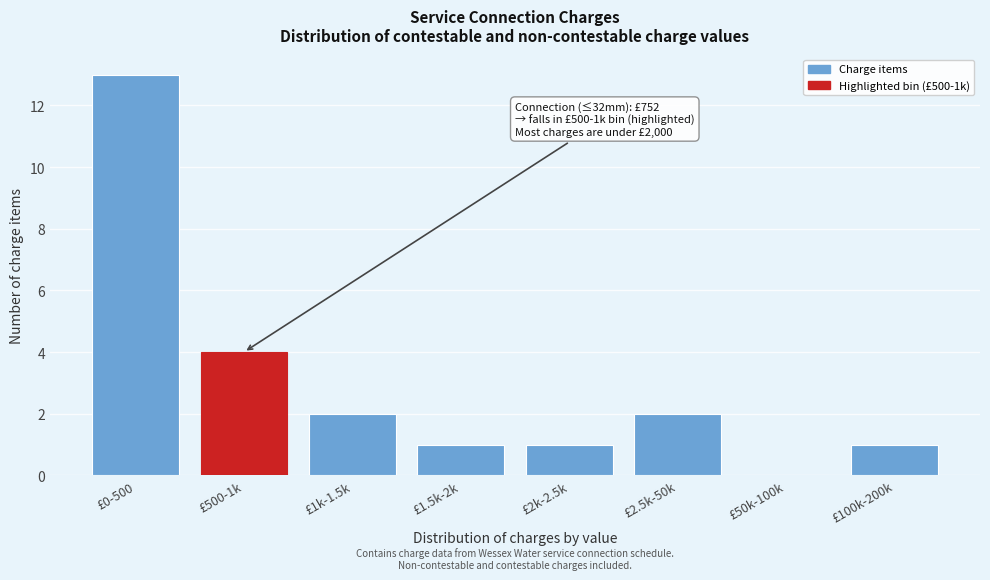

Reading left to right, list all the values displayed in this chart.

£0-500=13	£500-1k=4	£1k-1.5k=2	£1.5k-2k=1	£2k-2.5k=1	£2.5k-50k=2	£50k-100k=0	£100k-200k=1